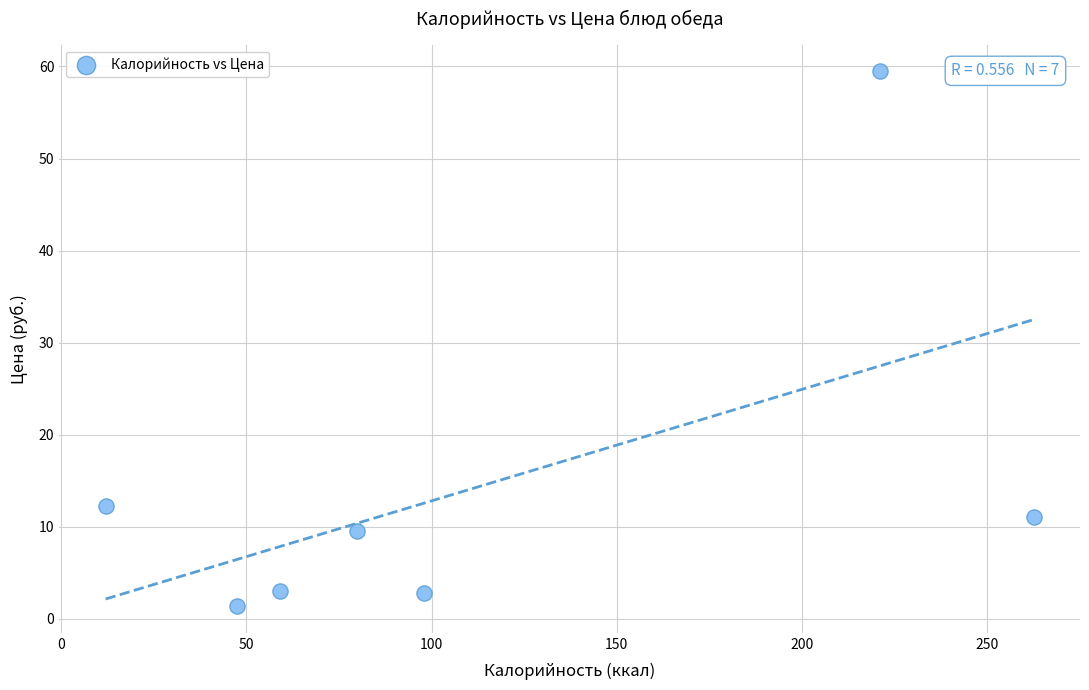

What Y value in the scatter plot is closest to 30?

12.2